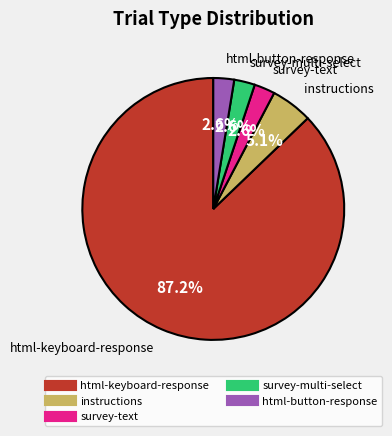

Does any single category account for the majority?

Yes